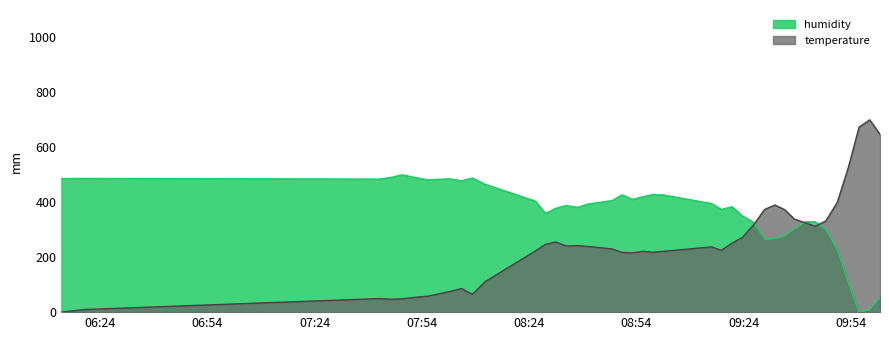

What is the highest value of the temperature series?

700.0